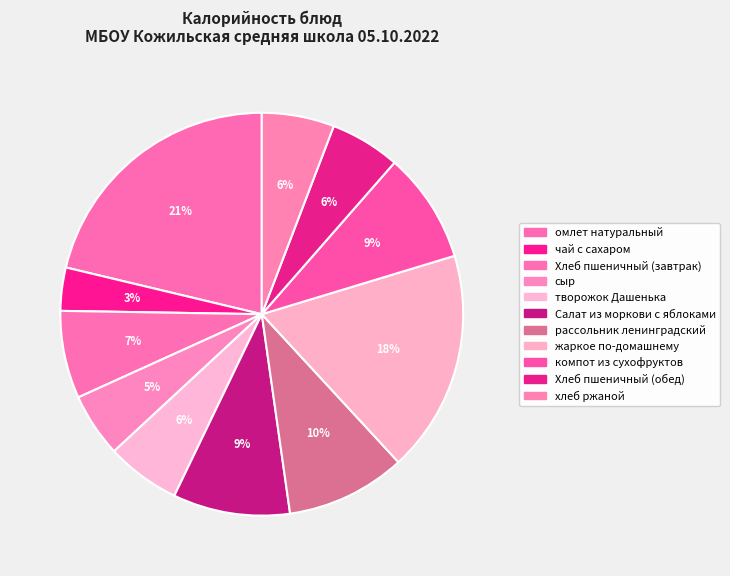

Which slice is the smallest?

чай с сахаром